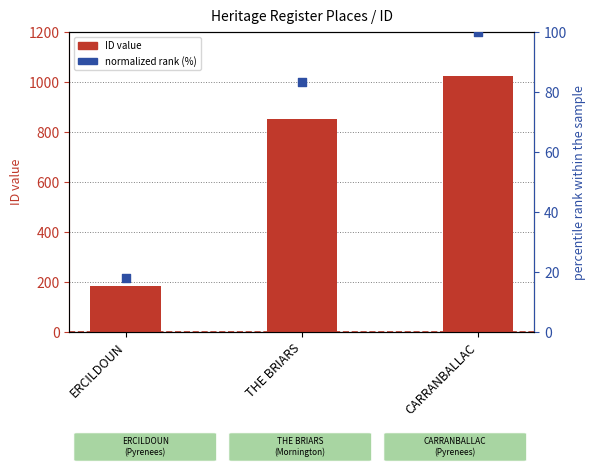

Which series contains the lowest Y value?

normalized rank (%)